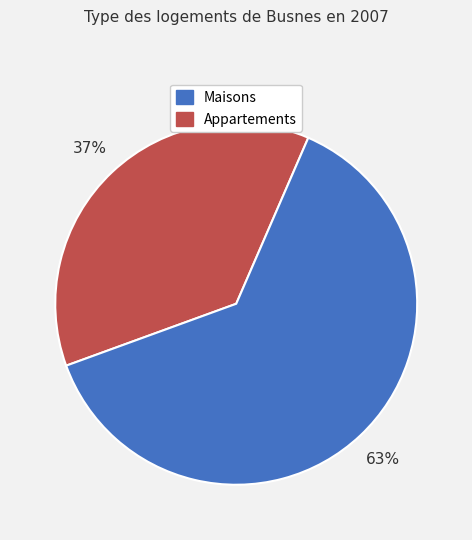

To the nearest percent, what is the average slice percentage?

50%